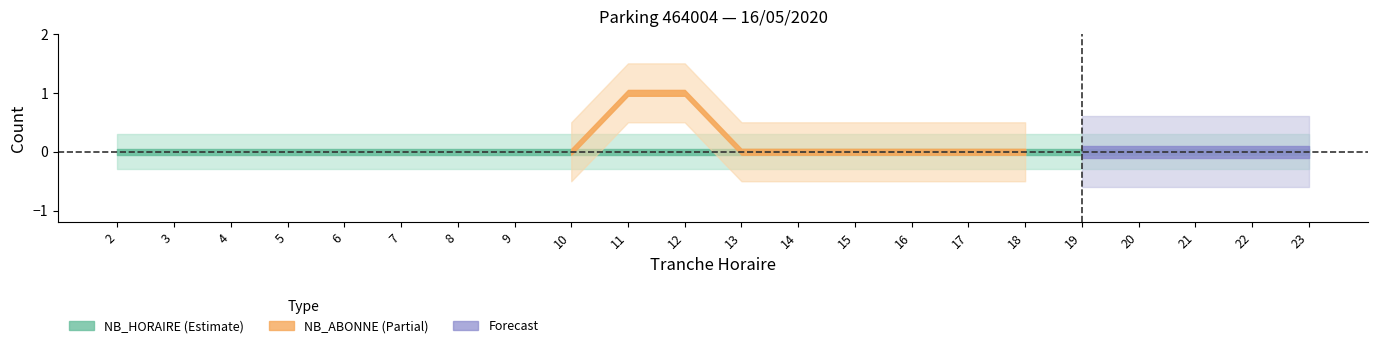

The value of NB_HORAIRE at 2 is 0. True or false?

True